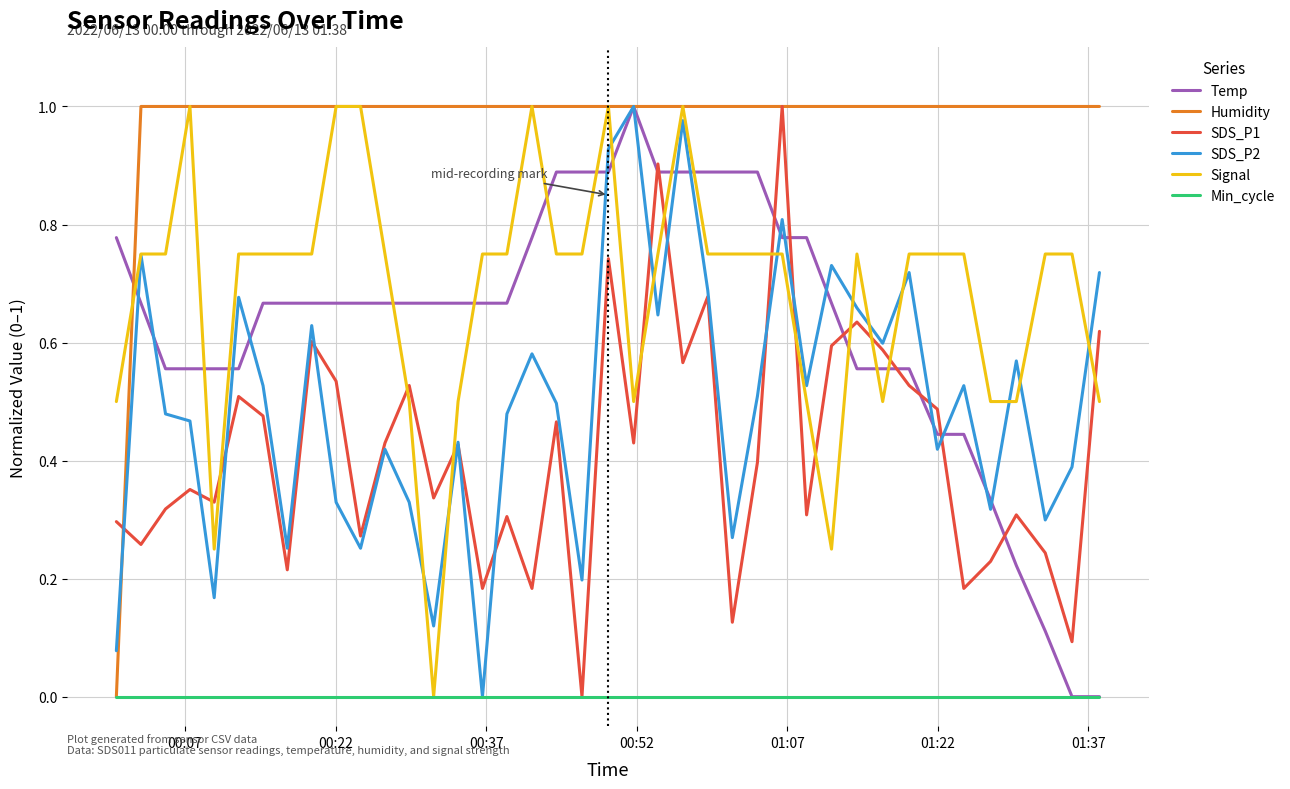

Which series has the largest total across all categories?

Humidity